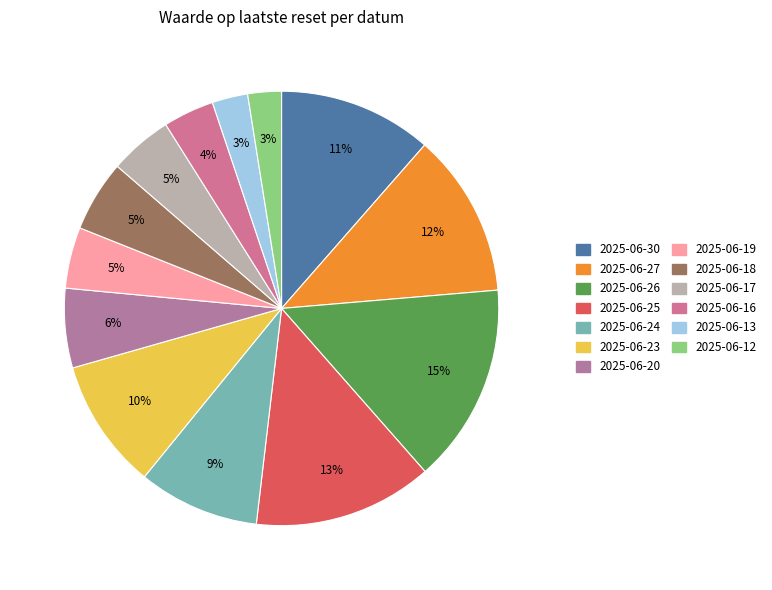

How many segments does this pie chart have?

13